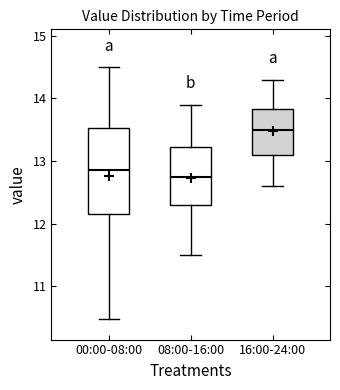

Reading left to right, transcribe this box plot: for each box, give where its median line is, the range the box spans, and where its two whiskers end, as read against the y-axis. The values are not printed on the chart, so give them approximately, as read against the axis.

00:00-08:00: median 12.9, box 12.2 to 13.5, whiskers 10.5 to 14.5
08:00-16:00: median 12.8, box 12.3 to 13.2, whiskers 11.5 to 13.9
16:00-24:00: median 13.5, box 13.1 to 13.8, whiskers 12.6 to 14.3